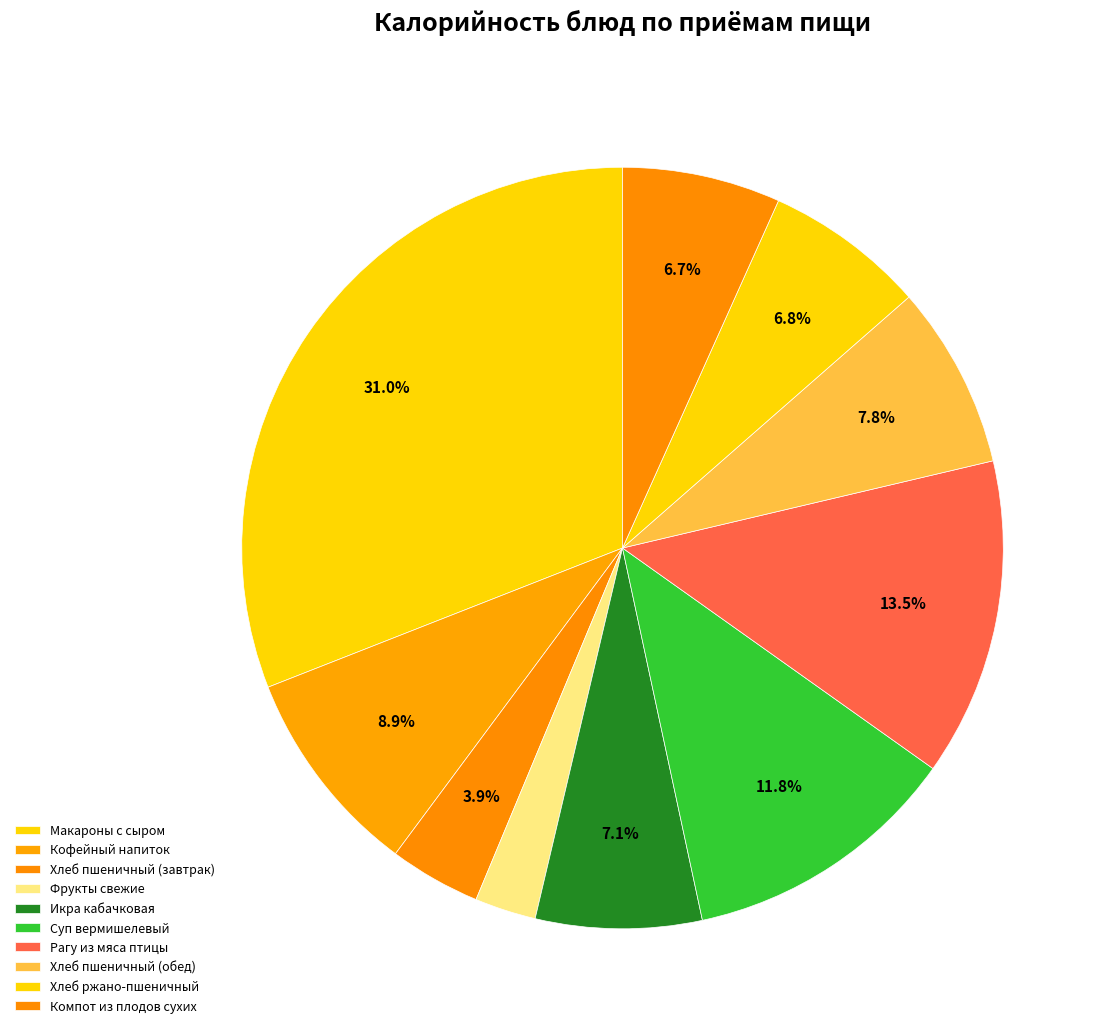

How many segments does this pie chart have?

10